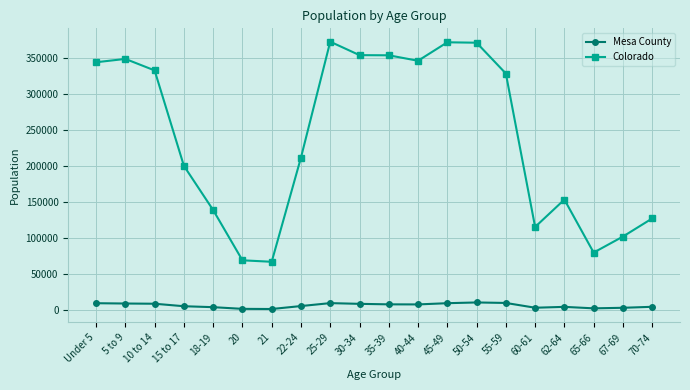

What is the difference between the Colorado values at 25-29 and 65-66?

292306